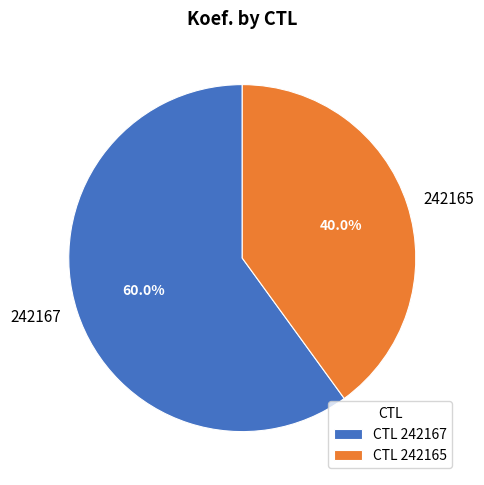

What percentage do 242165 and 242167 together represent?

100.0%